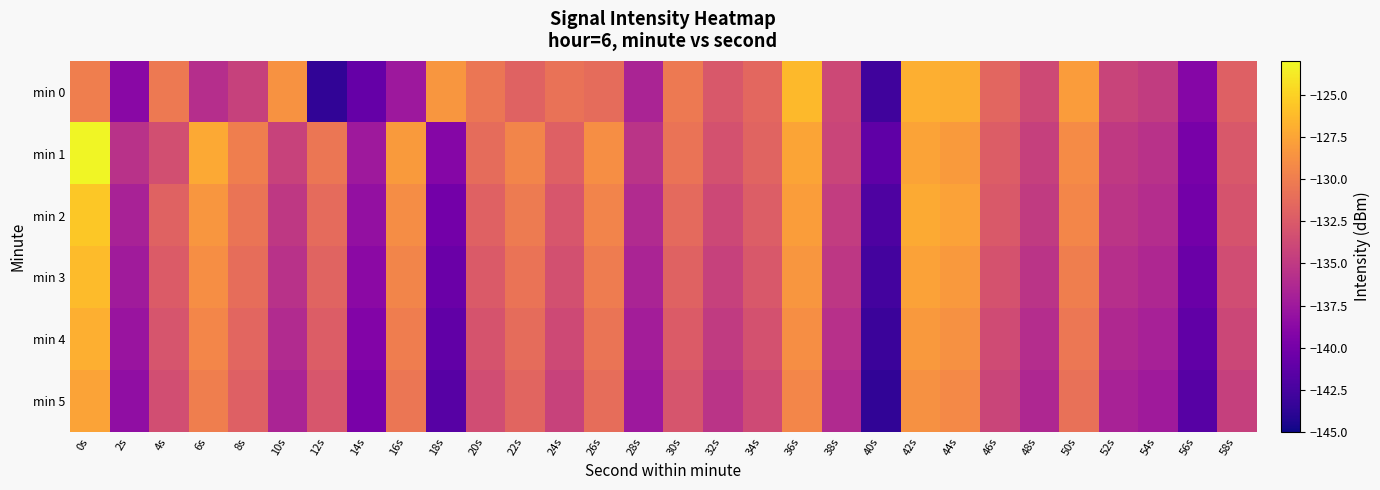

What is the total value across all series at 32s?

-804.5